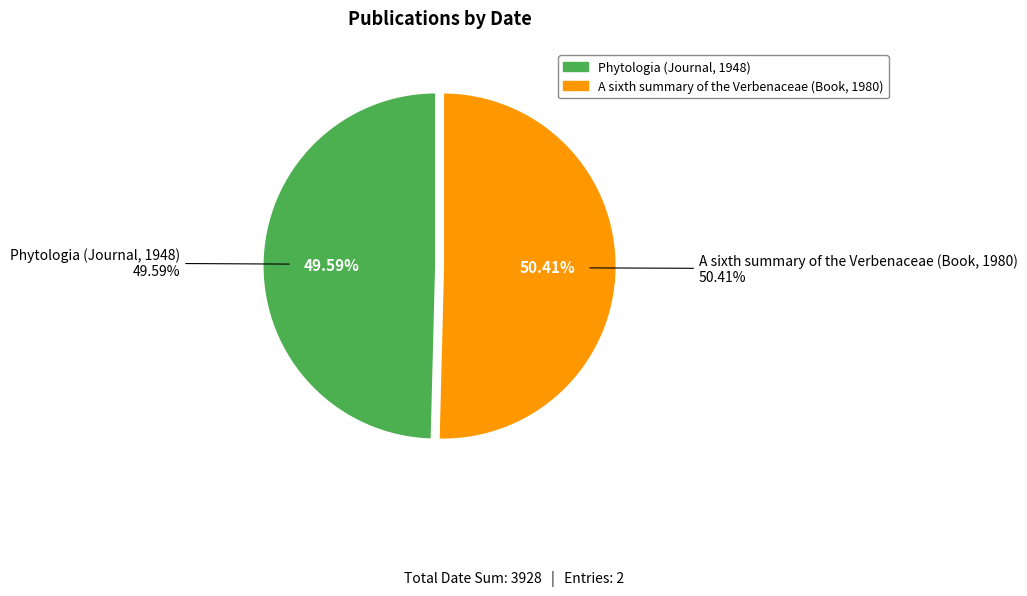

Is it true that Phytologia (Journal, 1948) is 50% of the pie?

True